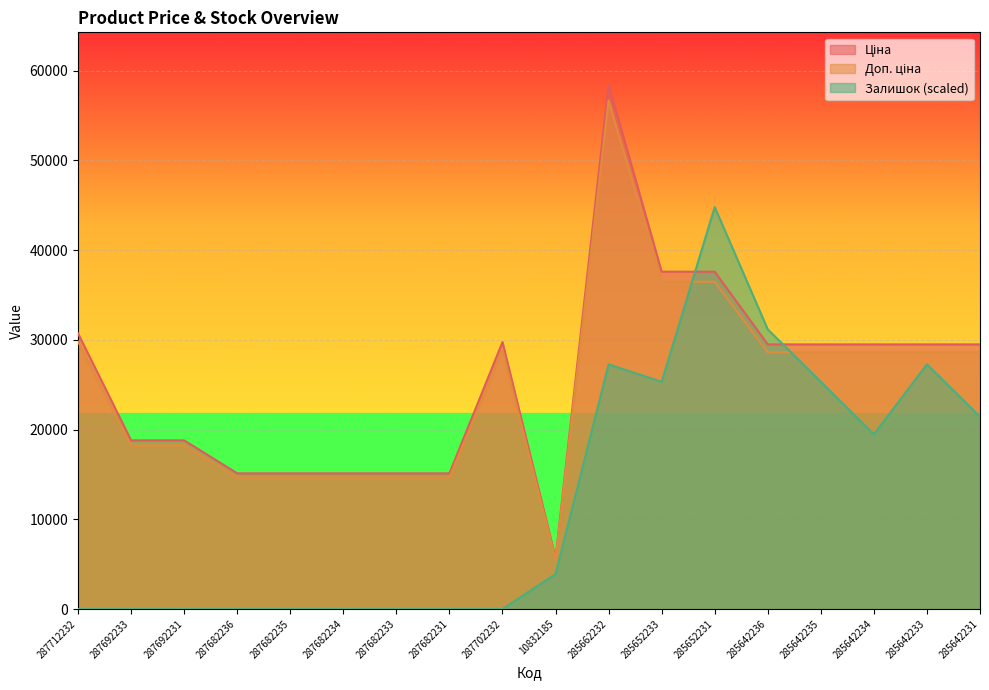

What is the average value of the Залишок series?

12550.9